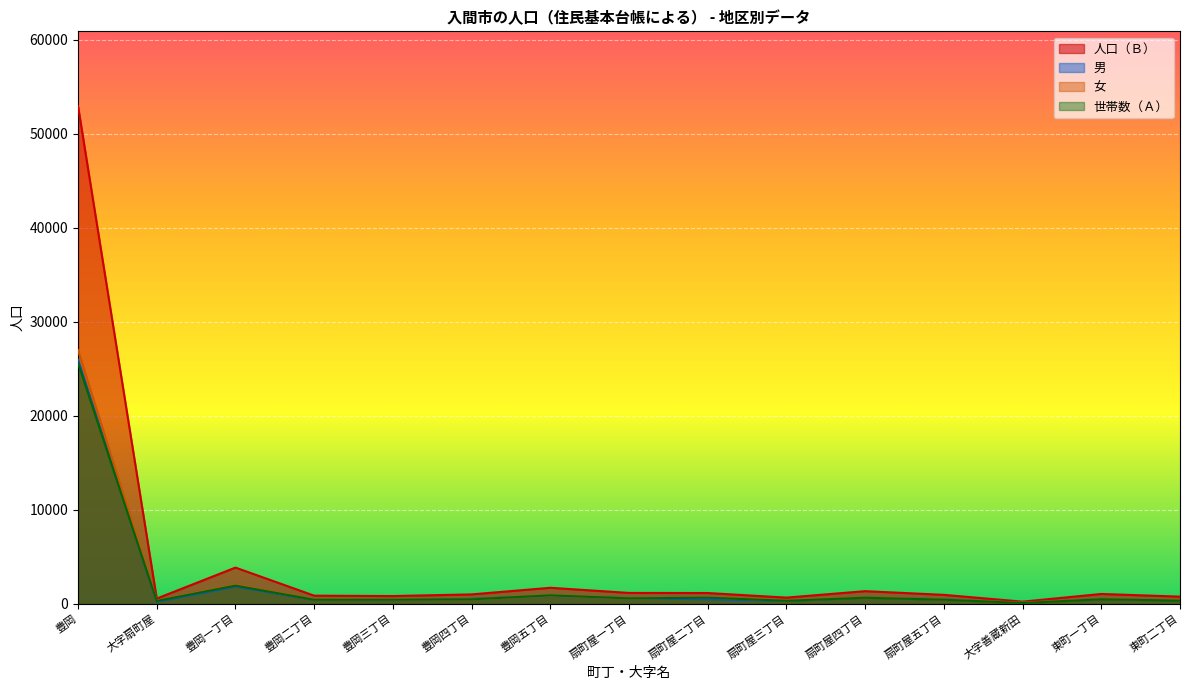

Where do 女 and 男 first cross each other?

豊岡三丁目 and 豊岡四丁目